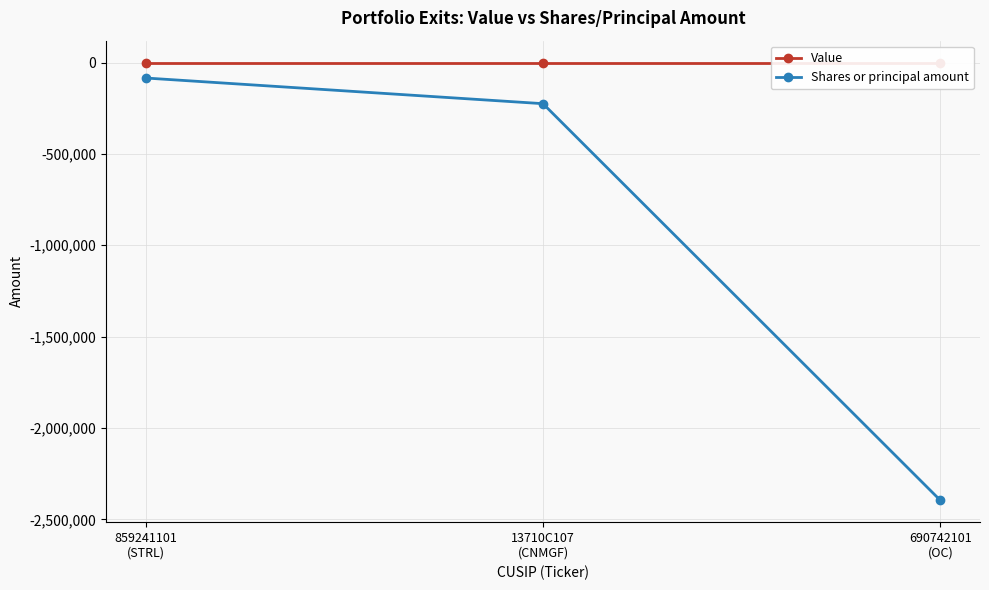

List the series in order of their peak value, highest first.

Value, Shares or principal amount